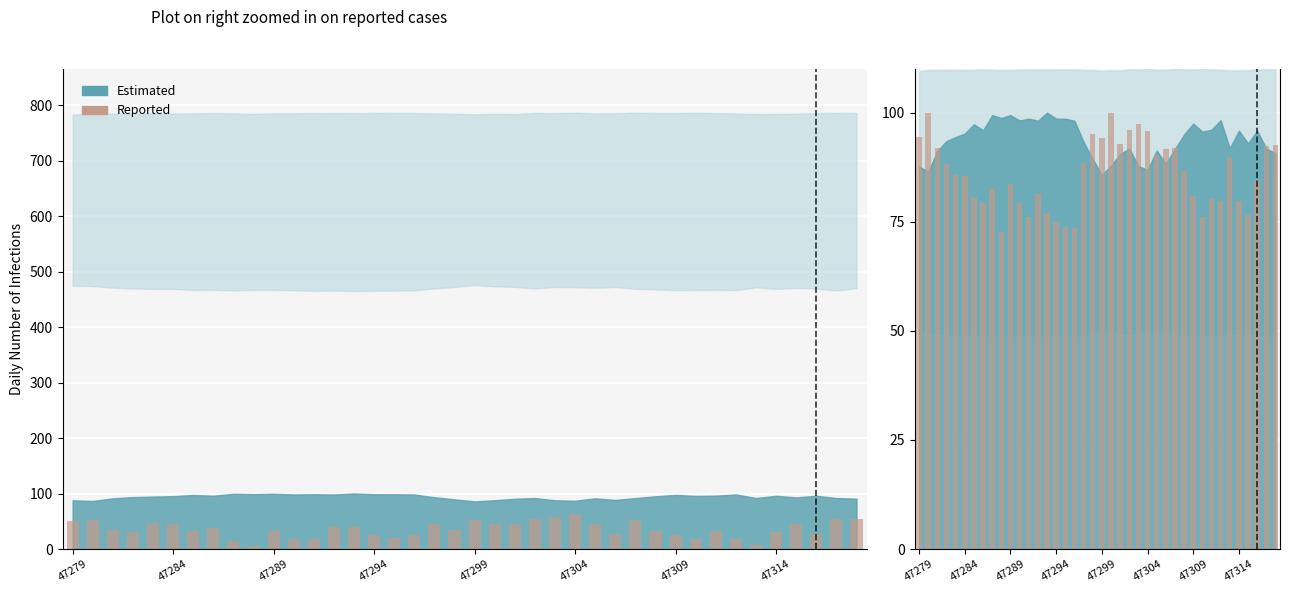

Does the chart contain stacked bars?

No